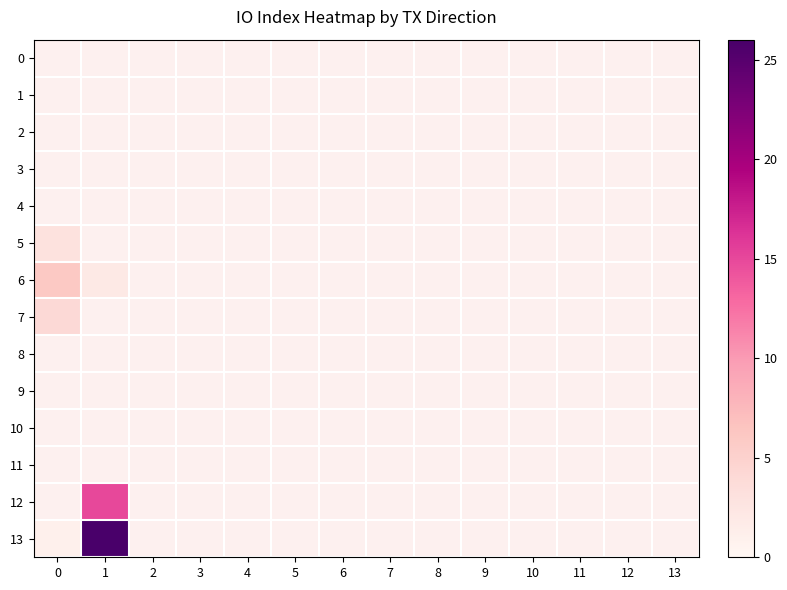

True or false: 13 has a value of 26.0 at 1.

True